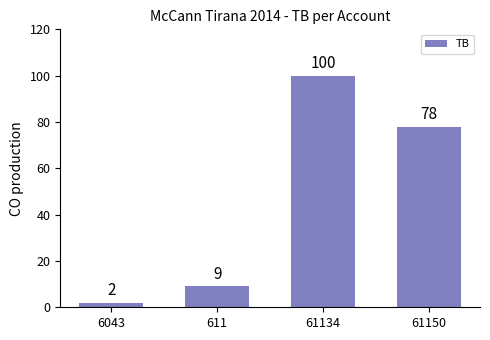

Are the bars grouped side by side (vs. stacked)?

No